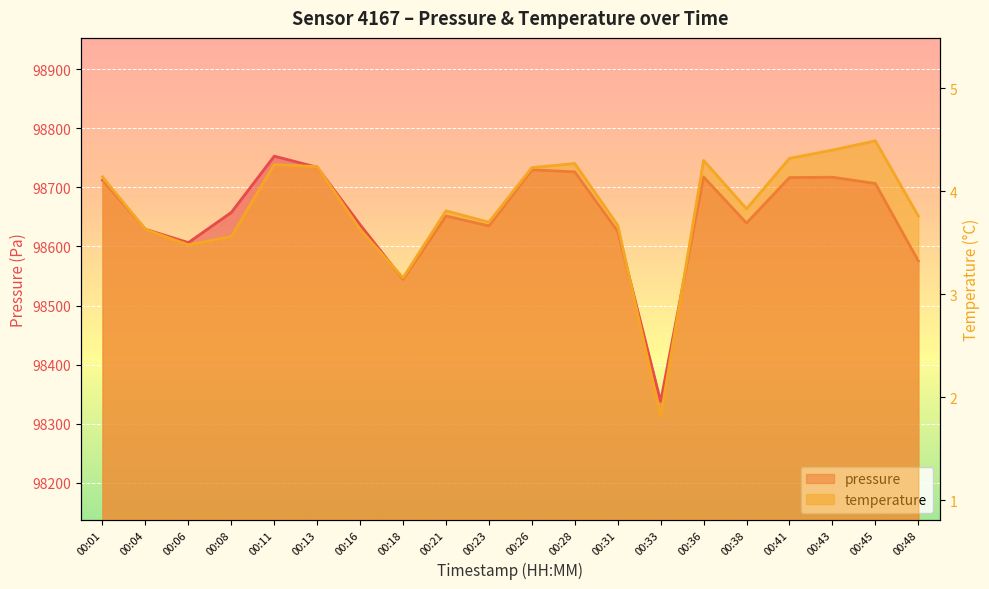

True or false: pressure and temperature cross at least once.

False